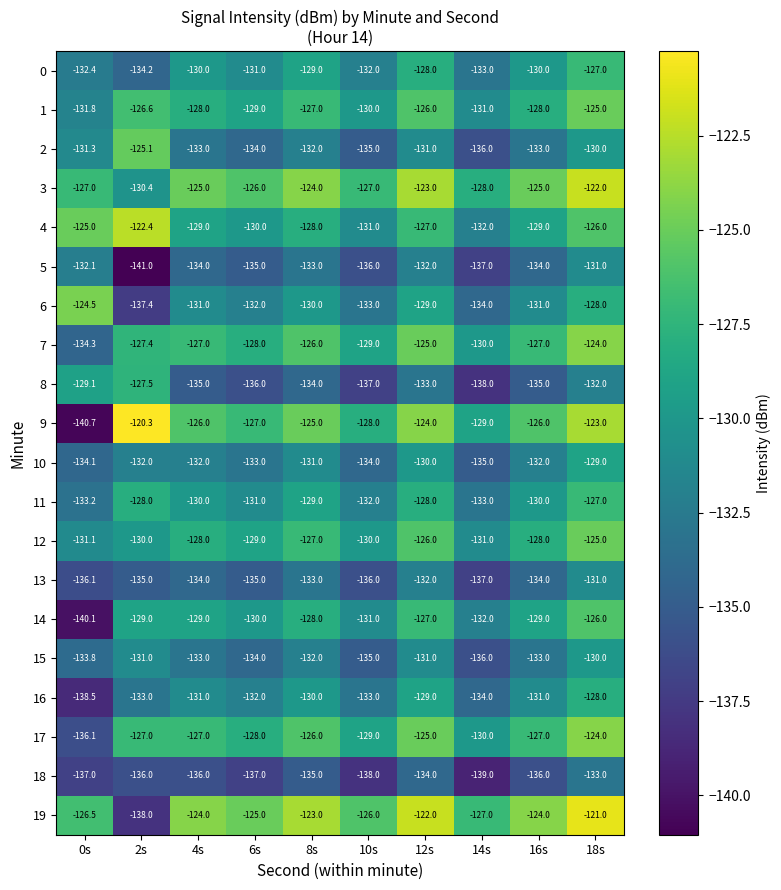

What is the approximate value of 5 at 0s?

-132.1